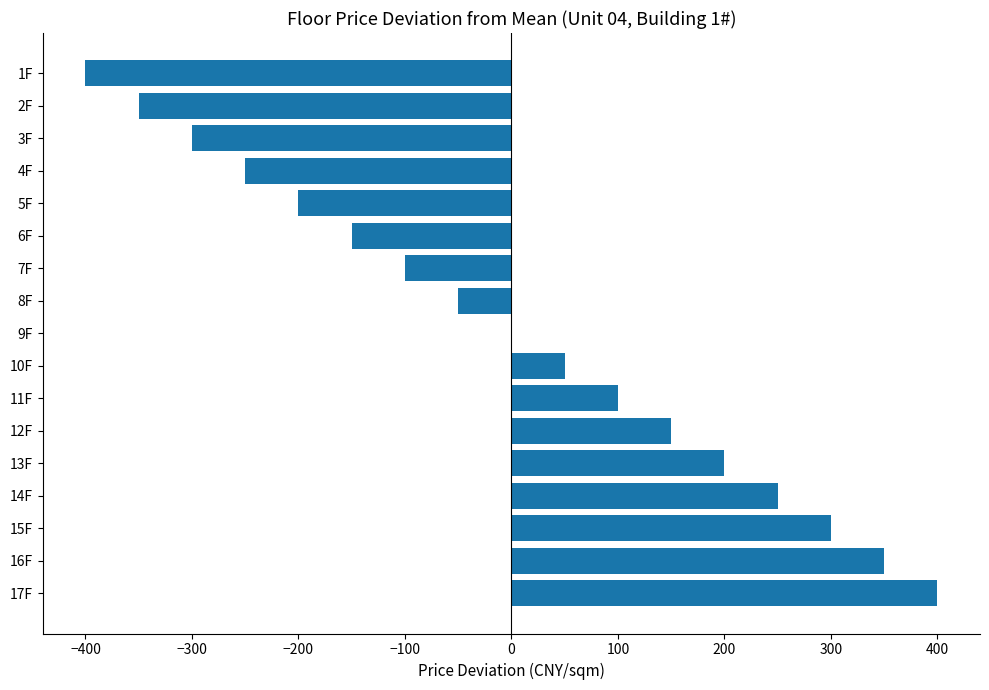

Approximately how many times larger is the value at 14F compared to 17F?

0.6